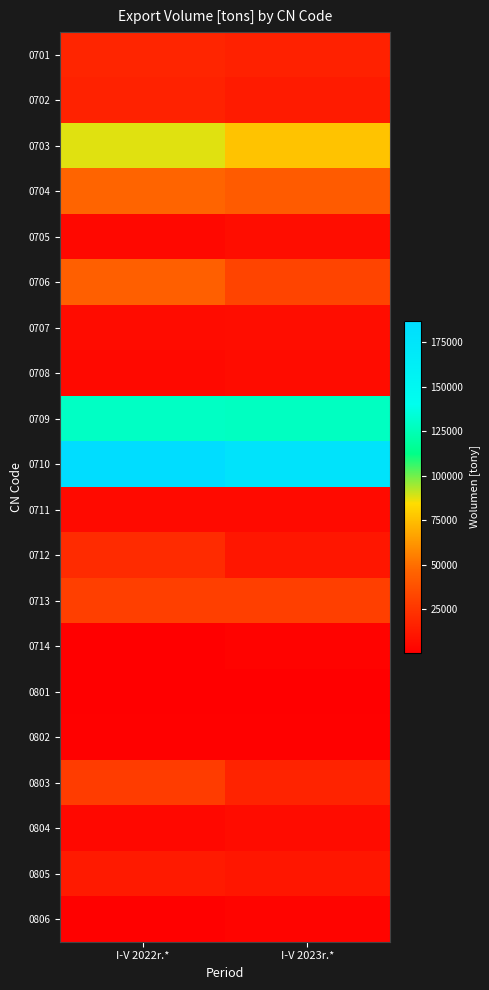

How many data points does each series have?

2